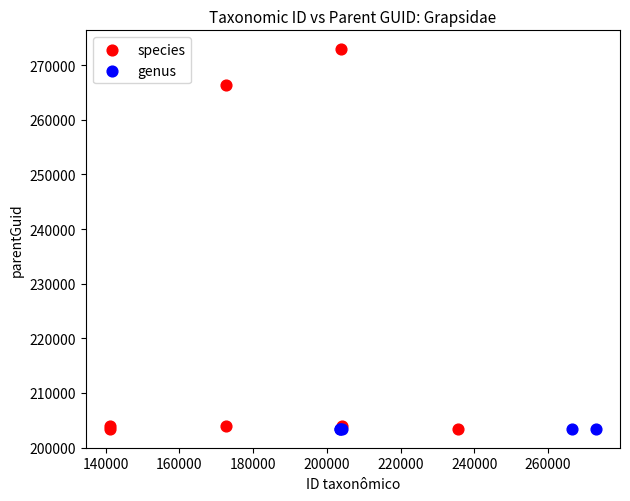

Which series reaches the maximum Y coordinate?

species